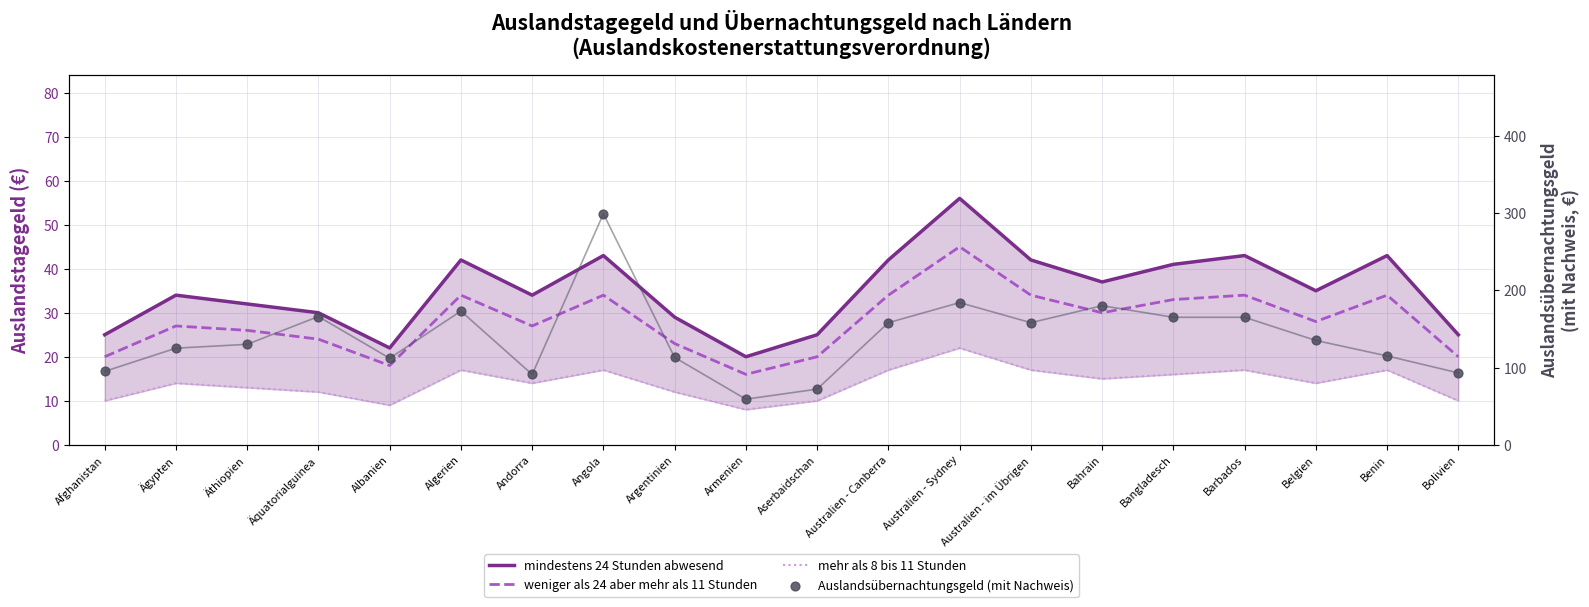

Which series reaches the maximum Y coordinate?

Auslandsübernachtungsgeld (mit Nachweis)